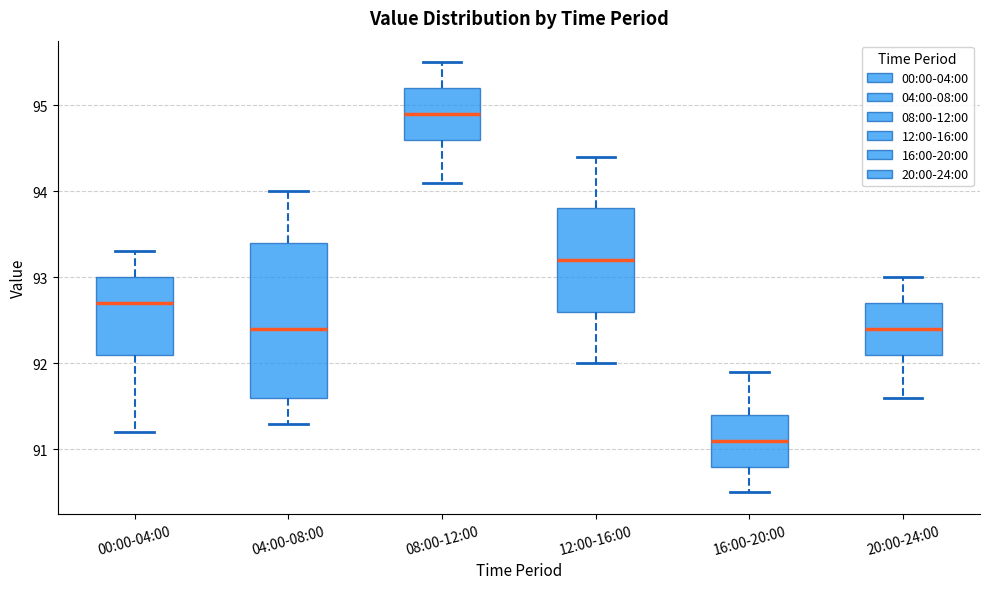

Reading left to right, read every box against the y-axis: the position of its median line, the range the box covers, and the ends of its whiskers. The values are not printed on the chart, so give them approximately, as read against the axis.

00:00-04:00: median 92.7, box 92.1 to 93.0, whiskers 91.2 to 93.3
04:00-08:00: median 92.4, box 91.6 to 93.4, whiskers 91.3 to 94.0
08:00-12:00: median 94.9, box 94.6 to 95.2, whiskers 94.1 to 95.5
12:00-16:00: median 93.2, box 92.6 to 93.8, whiskers 92.0 to 94.4
16:00-20:00: median 91.1, box 90.8 to 91.4, whiskers 90.5 to 91.9
20:00-24:00: median 92.4, box 92.1 to 92.7, whiskers 91.6 to 93.0